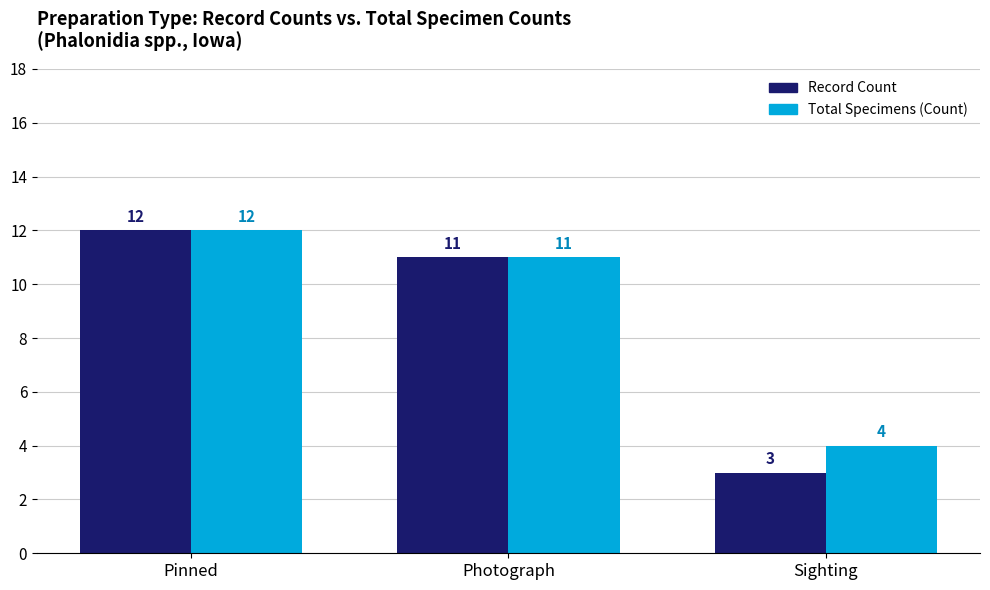

At Sighting, list the series in order from smallest to largest.

Record Count, Total Specimens (Count)